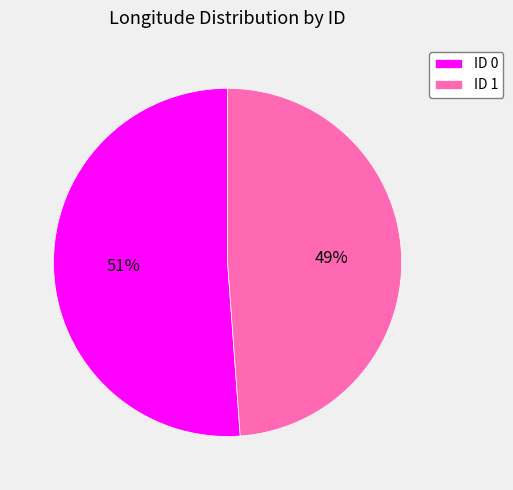

How many slices are in this pie chart?

2